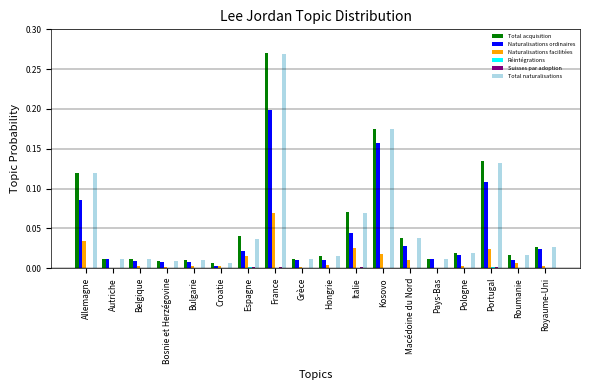

True or false: Total acquisition has a value of 0.0 at Bulgarie.

True